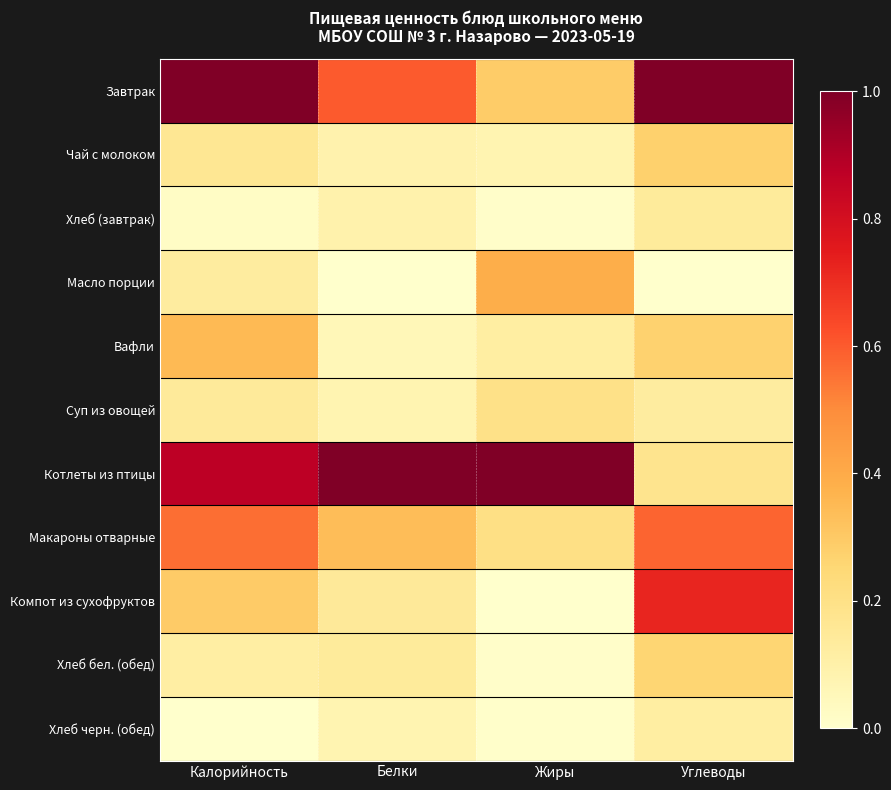

Reading left to right, transcribe all the data shown in this chart.

Завтрак: Калорийность=1.0	Белки=0.6	Жиры=0.3	Углеводы=1.0
Чай с молоком: Калорийность=0.2	Белки=0.1	Жиры=0.1	Углеводы=0.3
Хлеб (завтрак): Калорийность=0.0	Белки=0.1	Жиры=0.0	Углеводы=0.1
Масло порции: Калорийность=0.1	Белки=0.0	Жиры=0.4	Углеводы=0.0
Вафли: Калорийность=0.4	Белки=0.1	Жиры=0.1	Углеводы=0.3
Суп из овощей: Калорийность=0.1	Белки=0.1	Жиры=0.2	Углеводы=0.1
Котлеты из птицы: Калорийность=0.9	Белки=1.0	Жиры=1.0	Углеводы=0.2
Макароны отварные: Калорийность=0.6	Белки=0.3	Жиры=0.2	Углеводы=0.6
Компот из сухофруктов: Калорийность=0.3	Белки=0.1	Жиры=0.0	Углеводы=0.7
Хлеб бел. (обед): Калорийность=0.1	Белки=0.1	Жиры=0.0	Углеводы=0.3
Хлеб черн. (обед): Калорийность=0.0	Белки=0.1	Жиры=0.0	Углеводы=0.1